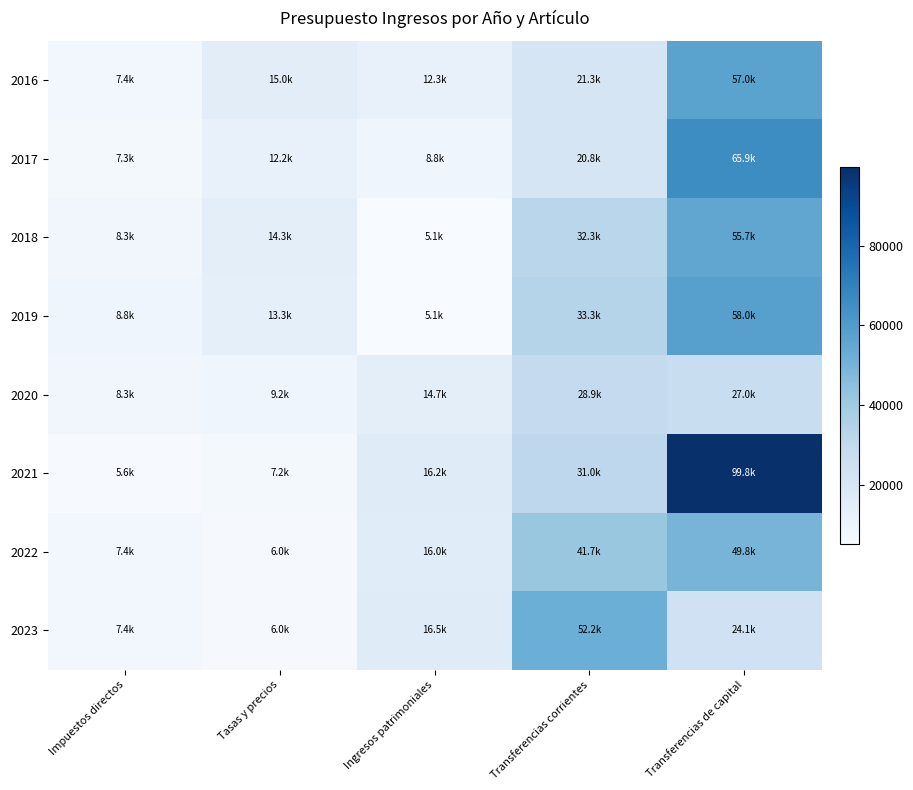

Reading left to right, extract all data points from this chart.

2016: Impuestos directos=7400.0	Tasas y precios=15000.0	Ingresos patrimoniales=12300.0	Transferencias corrientes=21300.0	Transferencias de capital=57000.0
2017: Impuestos directos=7300.0	Tasas y precios=12200.0	Ingresos patrimoniales=8800.0	Transferencias corrientes=20800.0	Transferencias de capital=65900.0
2018: Impuestos directos=8300.0	Tasas y precios=14300.0	Ingresos patrimoniales=5100.0	Transferencias corrientes=32300.0	Transferencias de capital=55700.0
2019: Impuestos directos=8800.0	Tasas y precios=13300.0	Ingresos patrimoniales=5100.0	Transferencias corrientes=33300.0	Transferencias de capital=58000.0
2020: Impuestos directos=8350.0	Tasas y precios=9240.0	Ingresos patrimoniales=14700.0	Transferencias corrientes=28891.0	Transferencias de capital=27046.4
2021: Impuestos directos=5600.0	Tasas y precios=7200.0	Ingresos patrimoniales=16215.8	Transferencias corrientes=31031.0	Transferencias de capital=99789.4
2022: Impuestos directos=7400.0	Tasas y precios=5950.0	Ingresos patrimoniales=15978.1	Transferencias corrientes=41738.4	Transferencias de capital=49786.6
2023: Impuestos directos=7400.0	Tasas y precios=5950.0	Ingresos patrimoniales=16506.3	Transferencias corrientes=52190.2	Transferencias de capital=24088.8